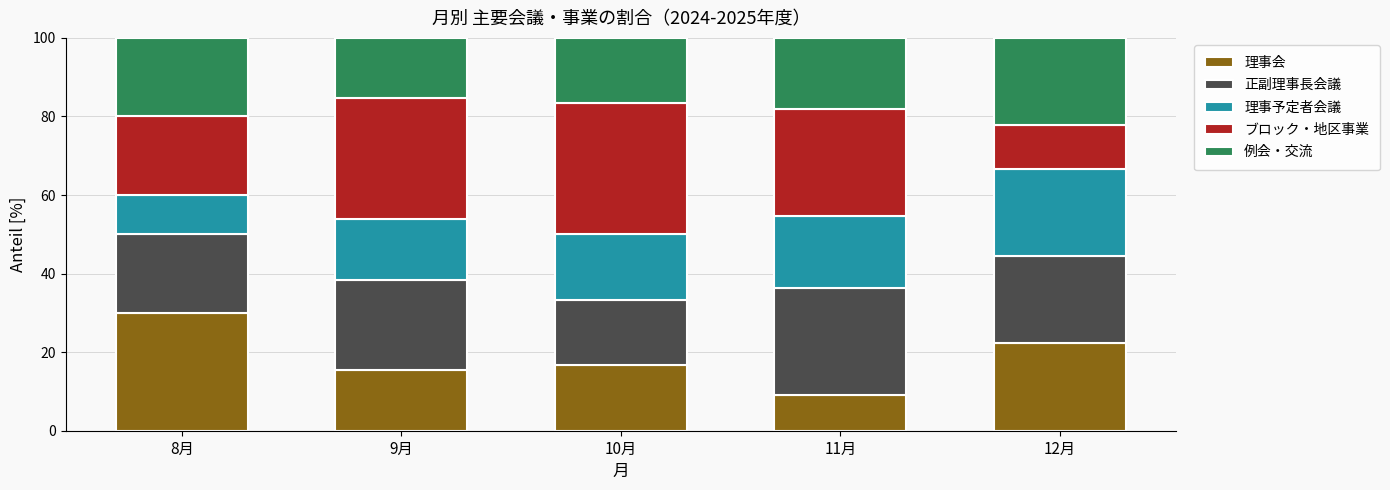

At which label does 理事会 reach its minimum?

11月